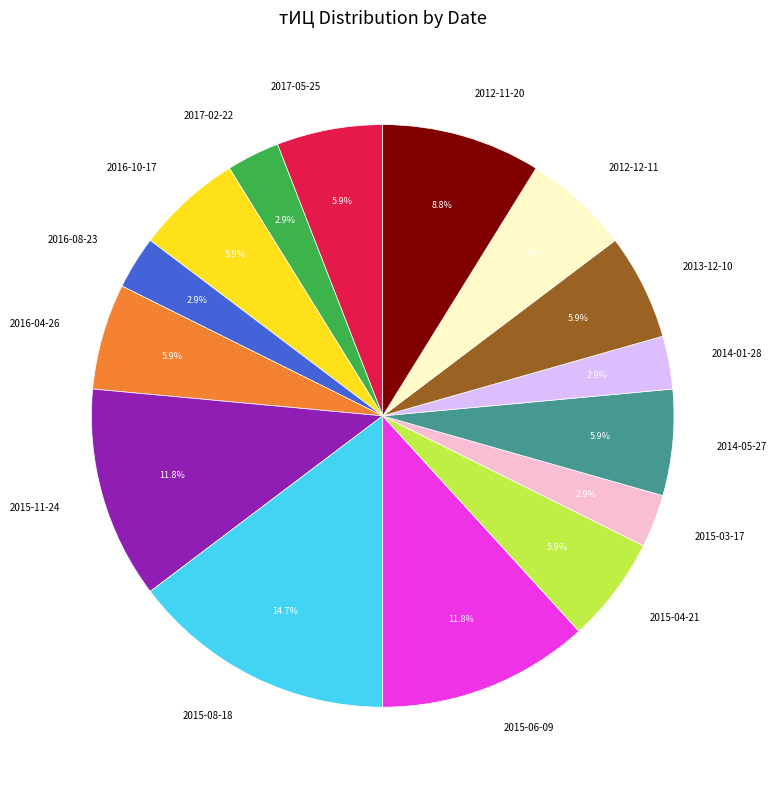

Count the number of slices in the pie.

15